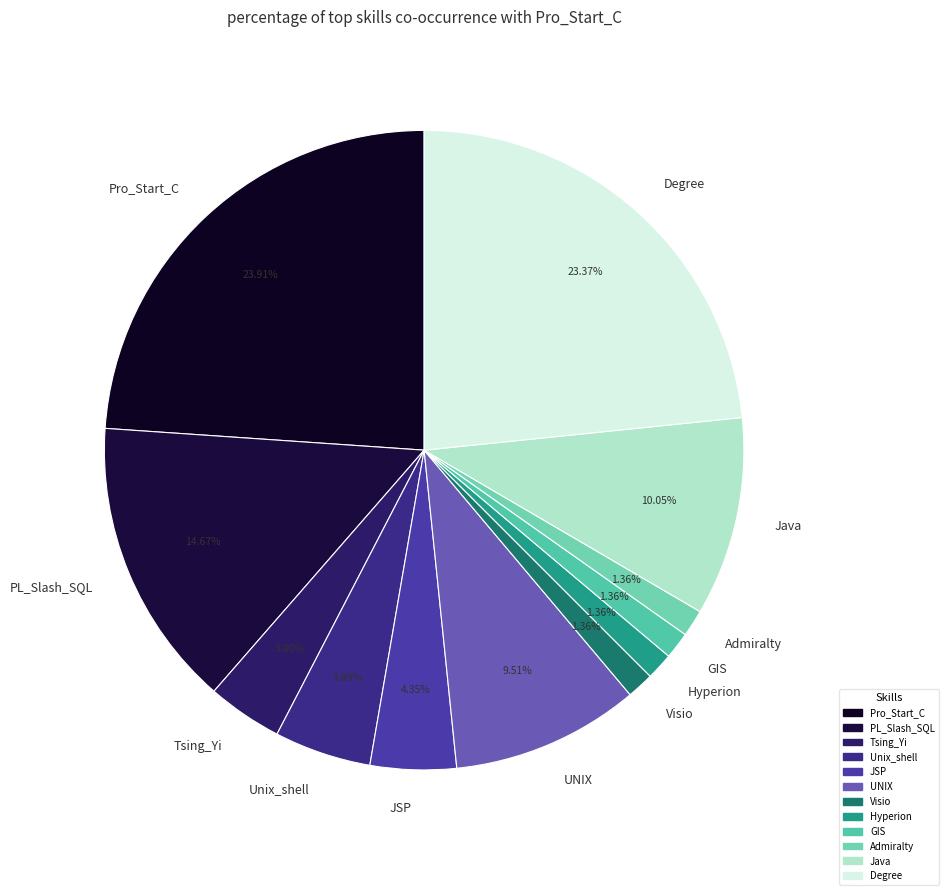

What is the ratio of the value at Java to the value at GIS?

7.4